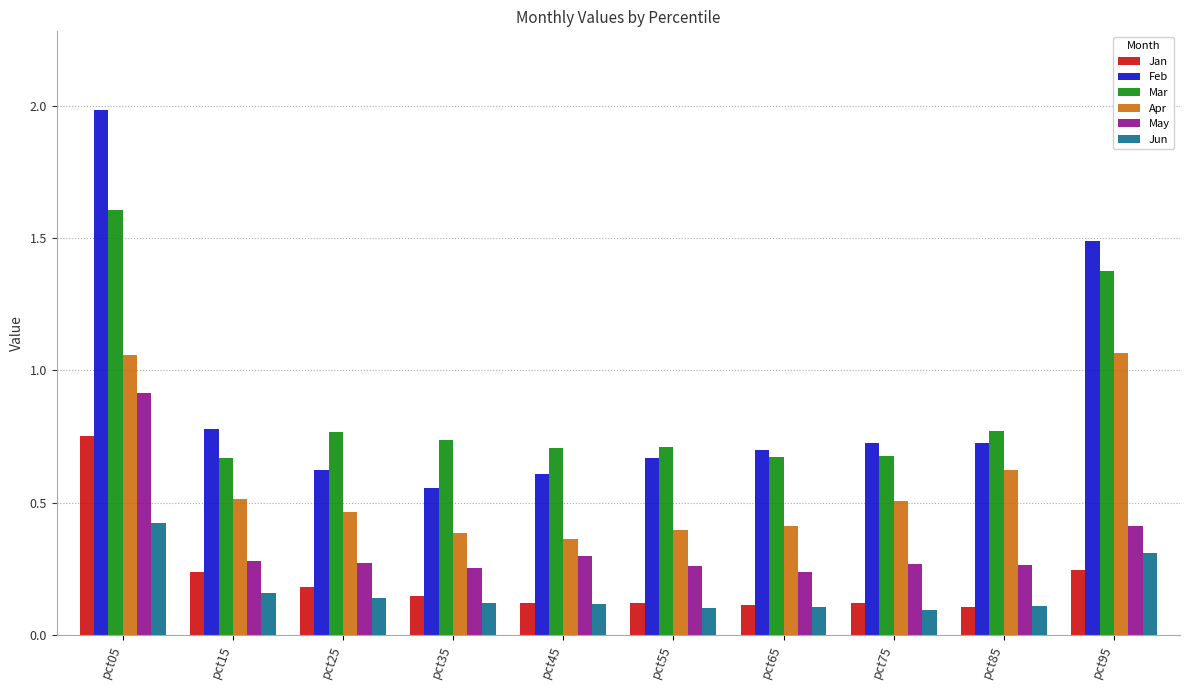

What is the sum of all May values?

3.5